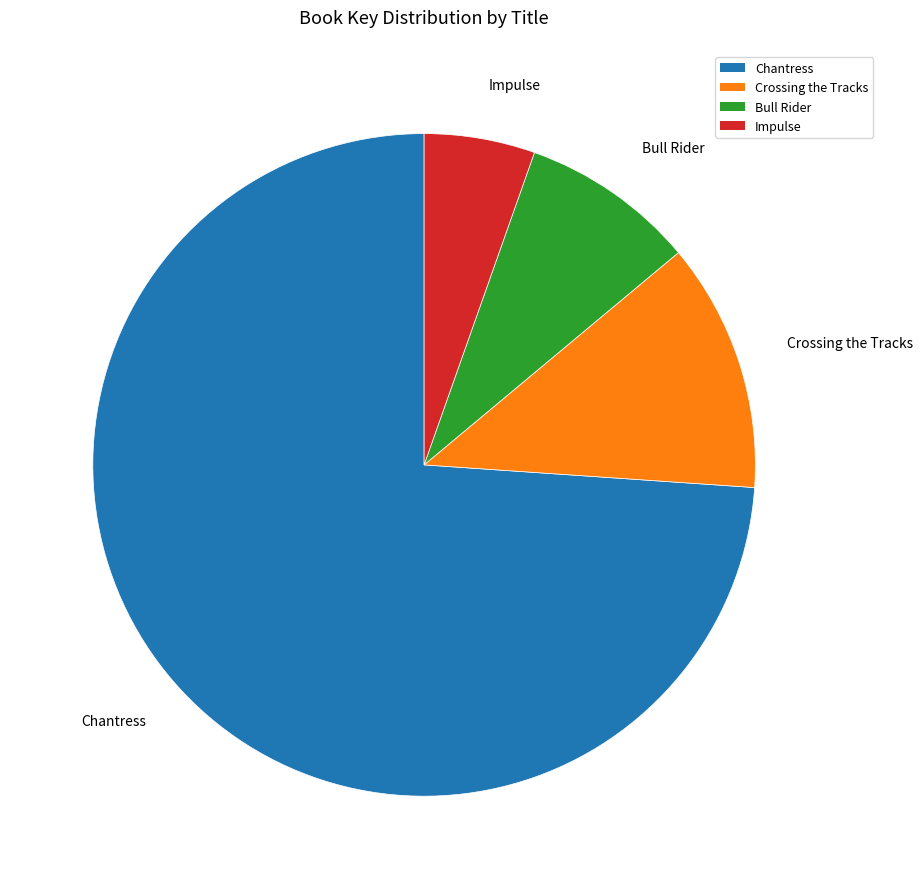

What is the ratio of the value at Crossing the Tracks to the value at Impulse?

2.2